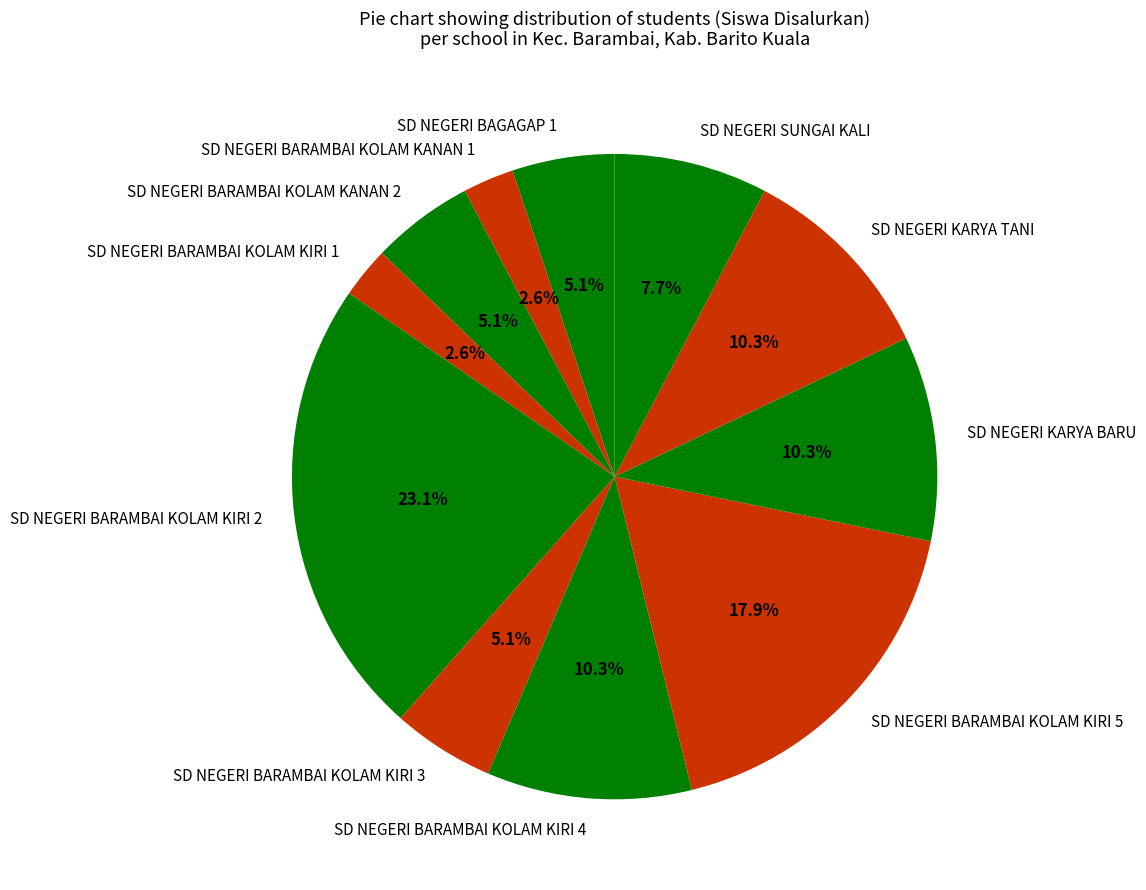

What is the largest slice in the pie chart?

SD NEGERI BARAMBAI KOLAM KIRI 2